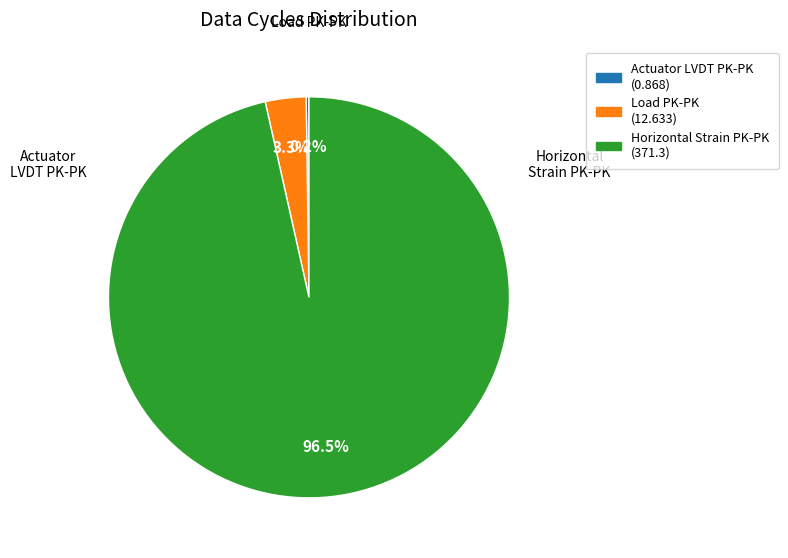

Is there any slice that represents more than half of the pie?

Yes